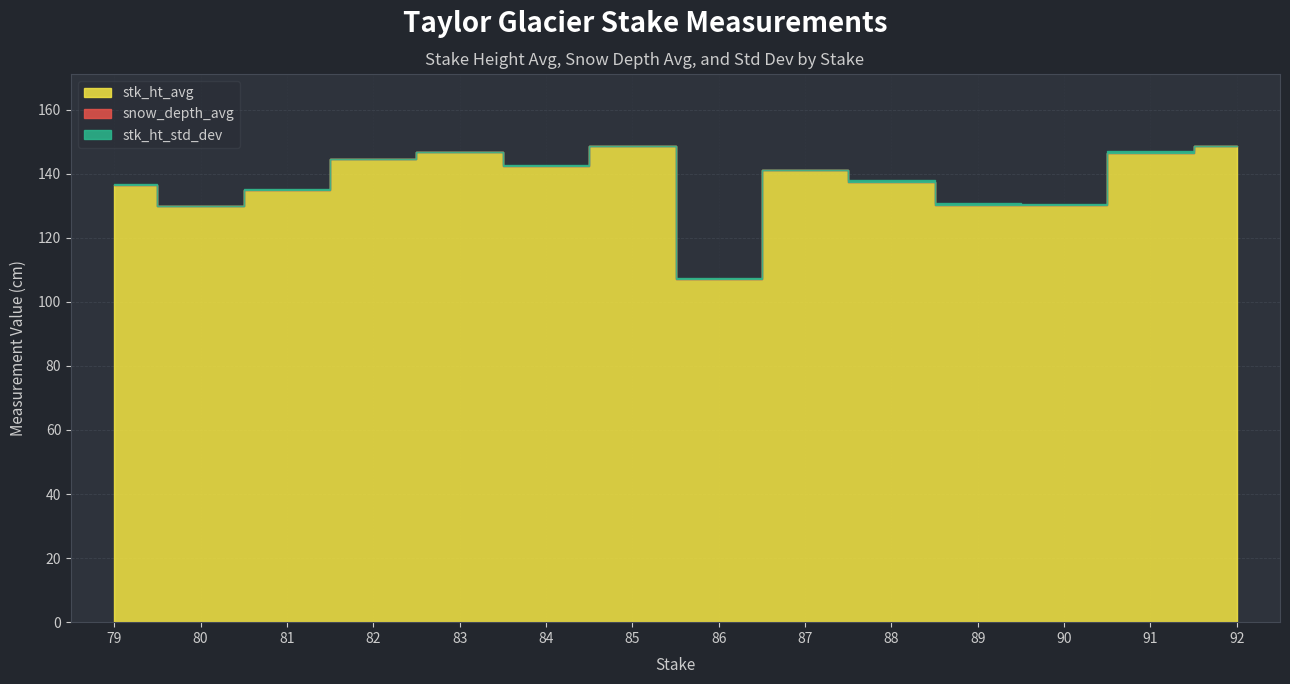

The value of stk_ht_std_dev at 82 is 0.1. True or false?

False